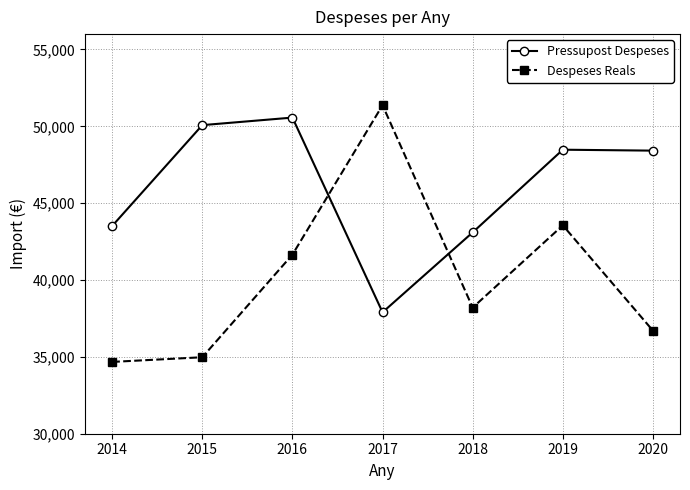

Is the value of Pressupost Despeses at 2016 greater than the value of Despeses Reals at 2018?

Yes